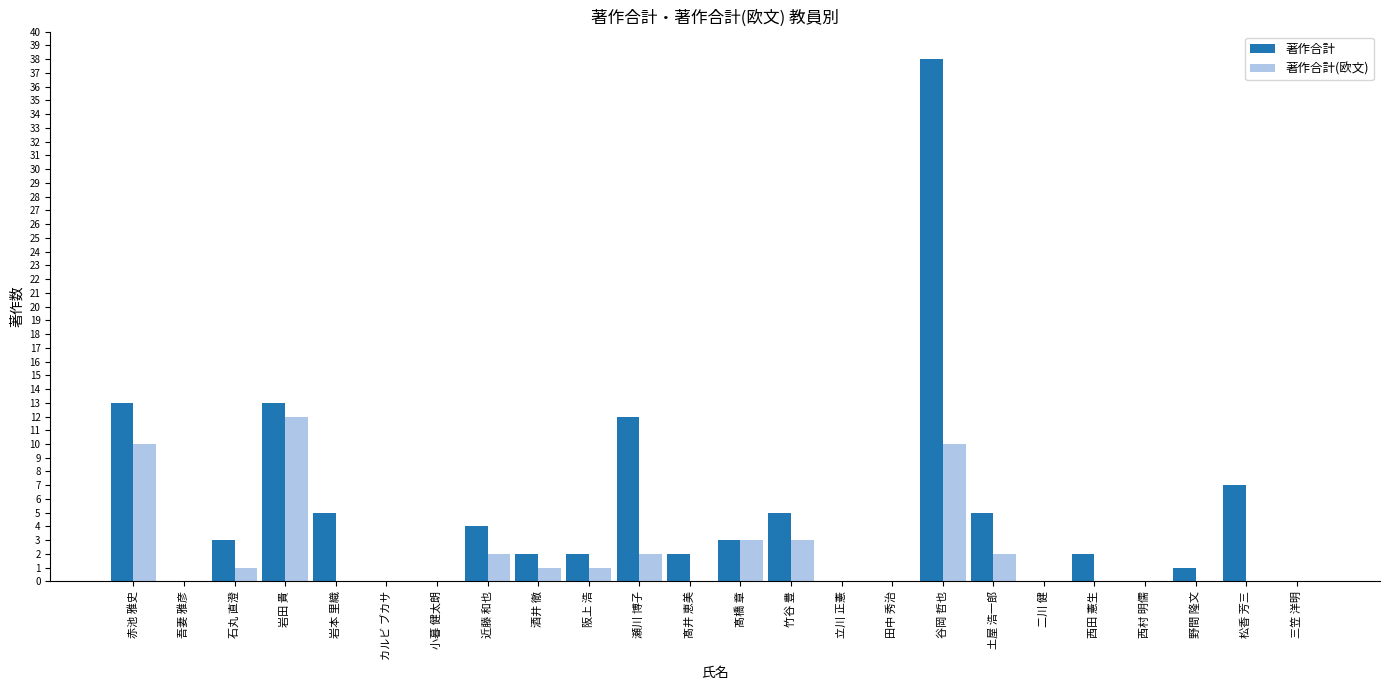

How many groups of bars are there?

24